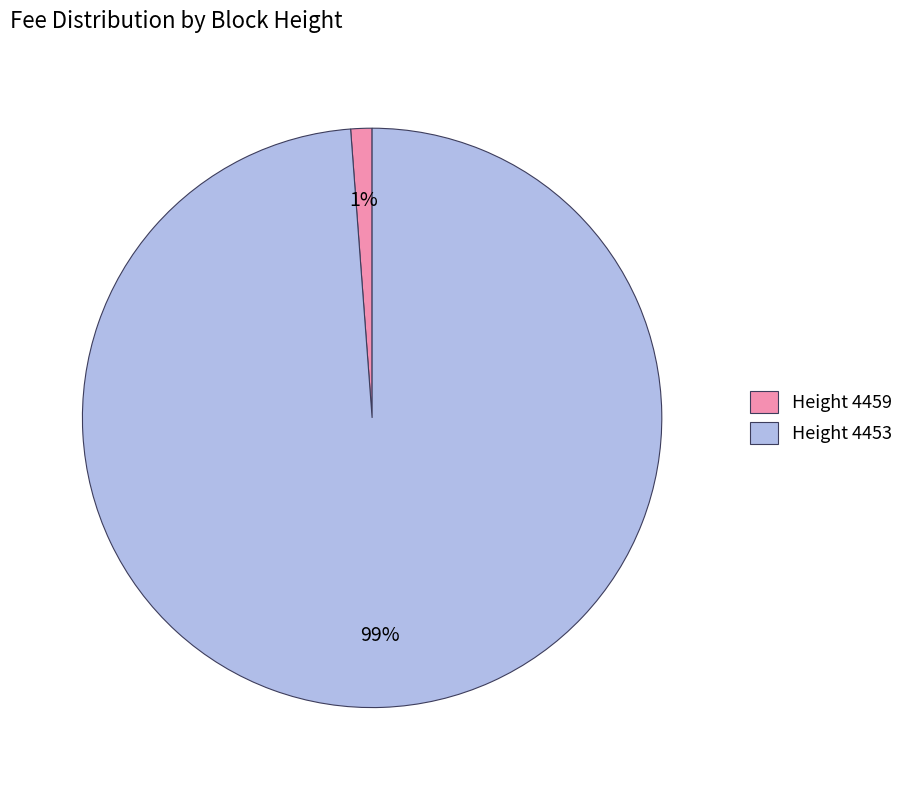

The Height 4453 slice represents 99% of the pie. True or false?

True